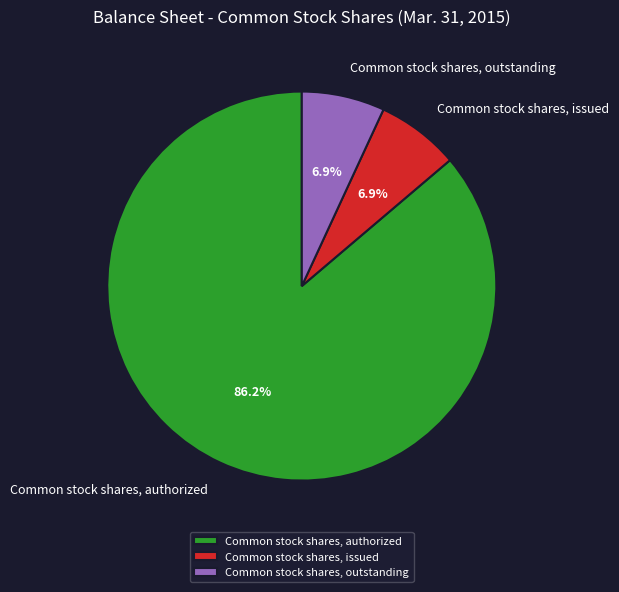

Between Common stock shares, outstanding and Common stock shares, authorized, which is larger?

Common stock shares, authorized